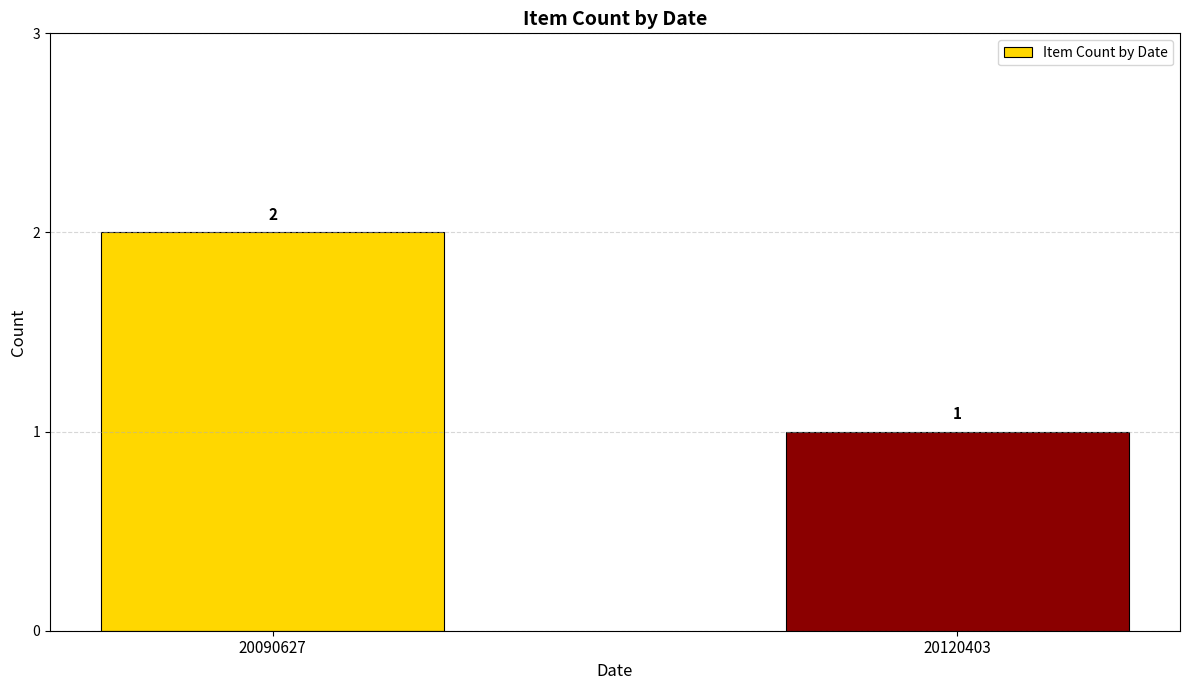

Which label corresponds to the largest value in the chart?

20090627